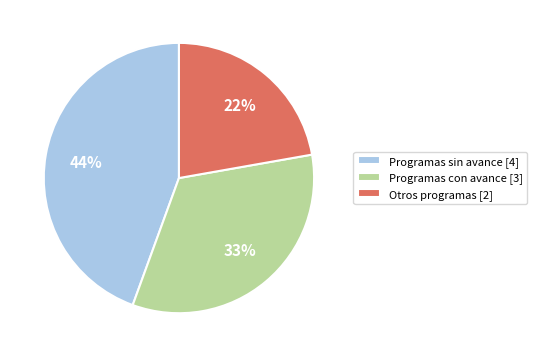

Count the number of slices in the pie.

3